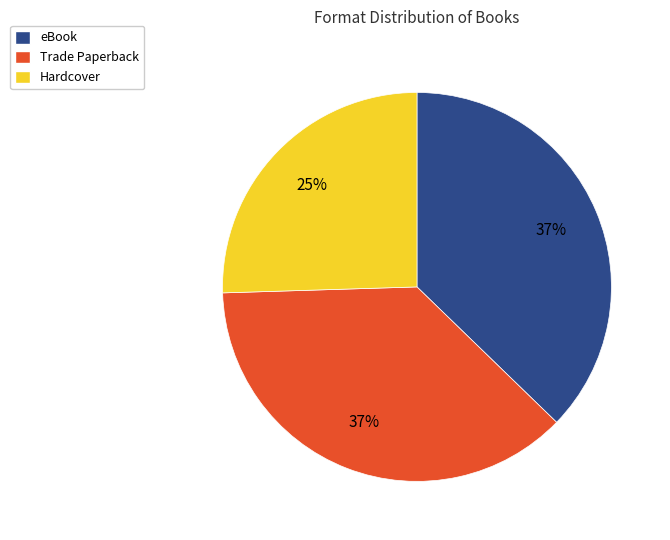

Is it true that Hardcover is 25% of the pie?

True